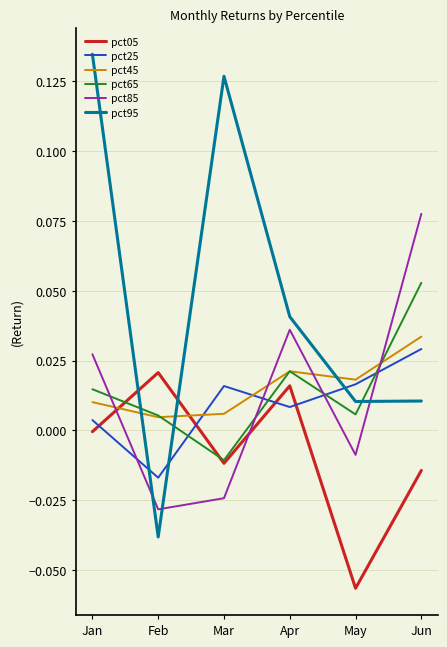

Is the value of pct05 at Feb greater than the value of pct95 at Mar?

No